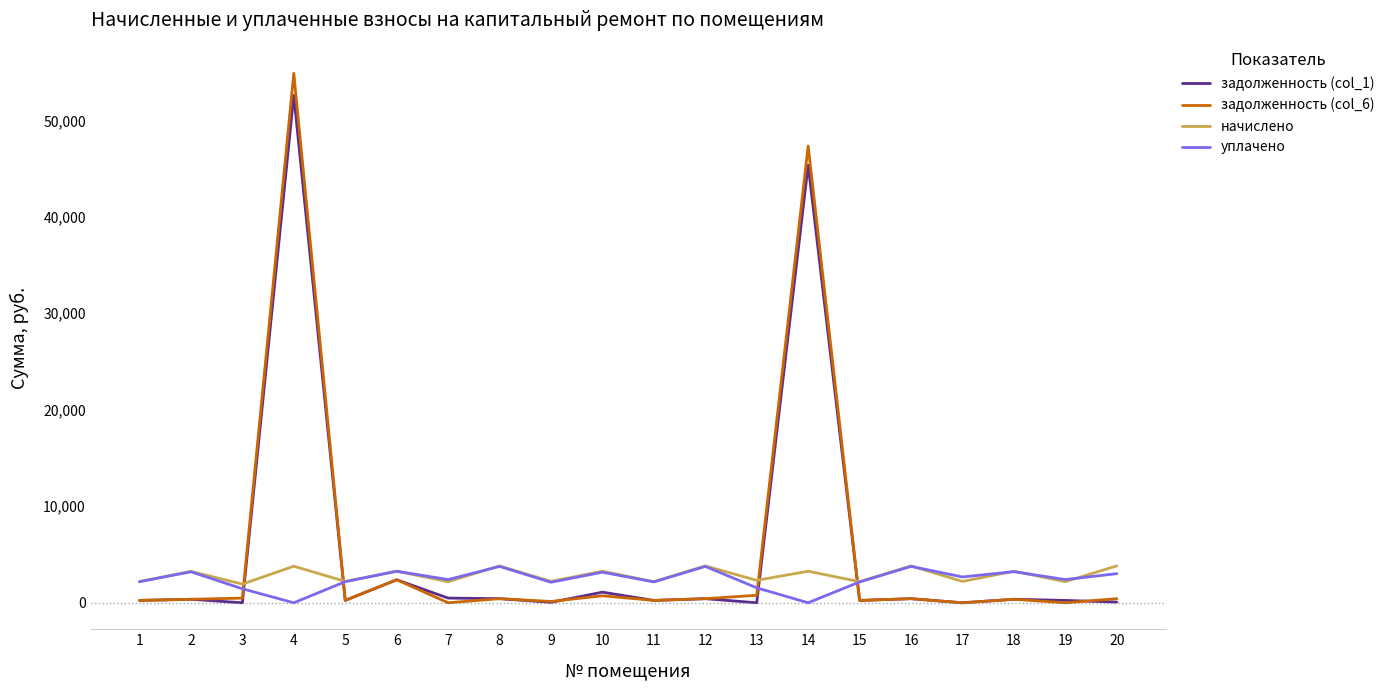

True or false: уплачено has a value of 1451.0 at 3.

True